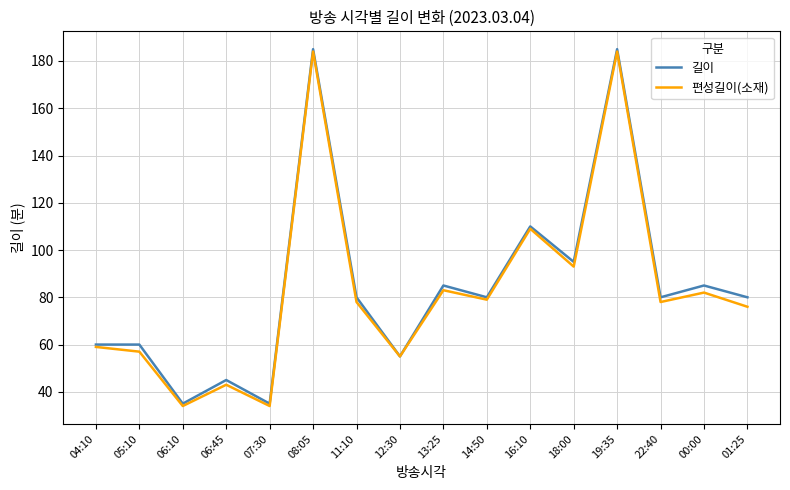

Reading right to left, extract all data points from this chart.

길이: 80	85	80	185	95	110	80	85	55	80	185	35	45	35	60	60
편성길이(소재): 76	82	78	184	93	109	79	83	55	78	184	34	43	34	57	59